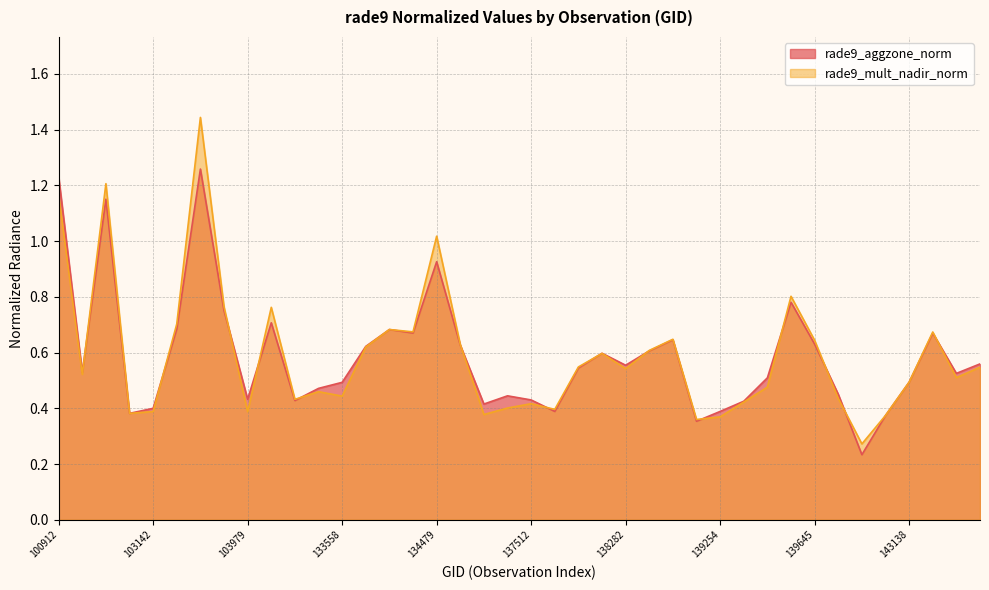

How many interior local peaks does the rade9_mult_nadir_norm series have?

11